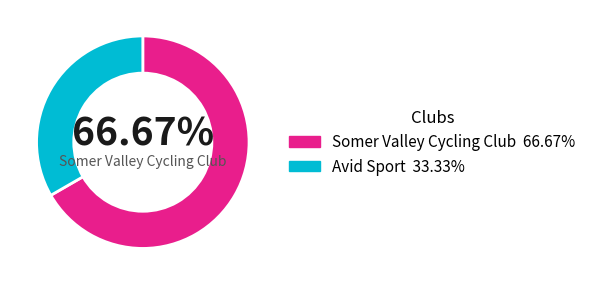

Is there any slice that represents more than half of the pie?

Yes